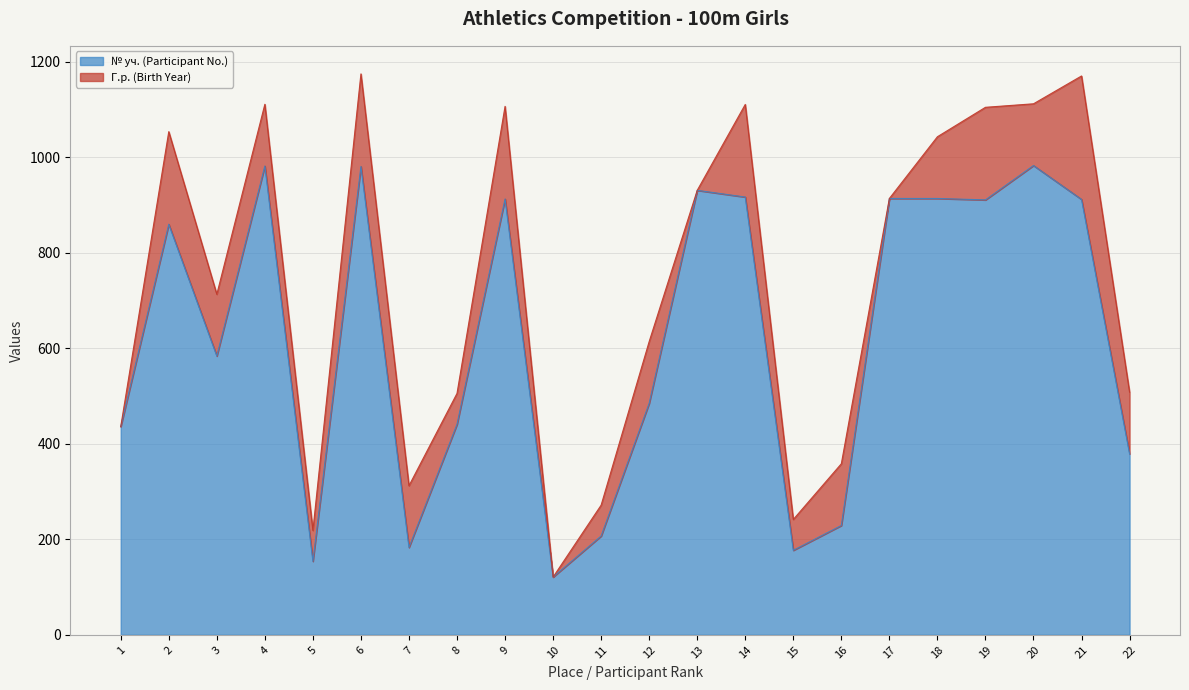

At which category does the data reach its first local valley?

3